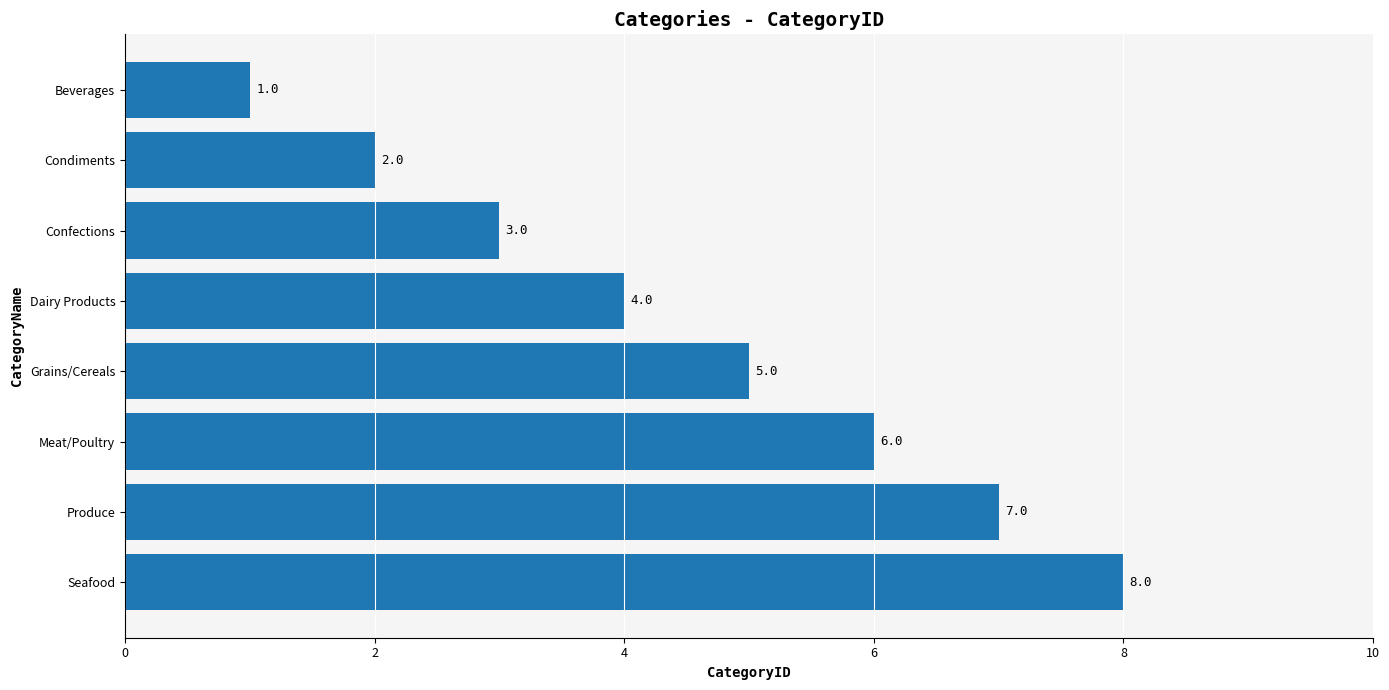

The chart shows a value of 5 at Grains/Cereals. True or false?

True